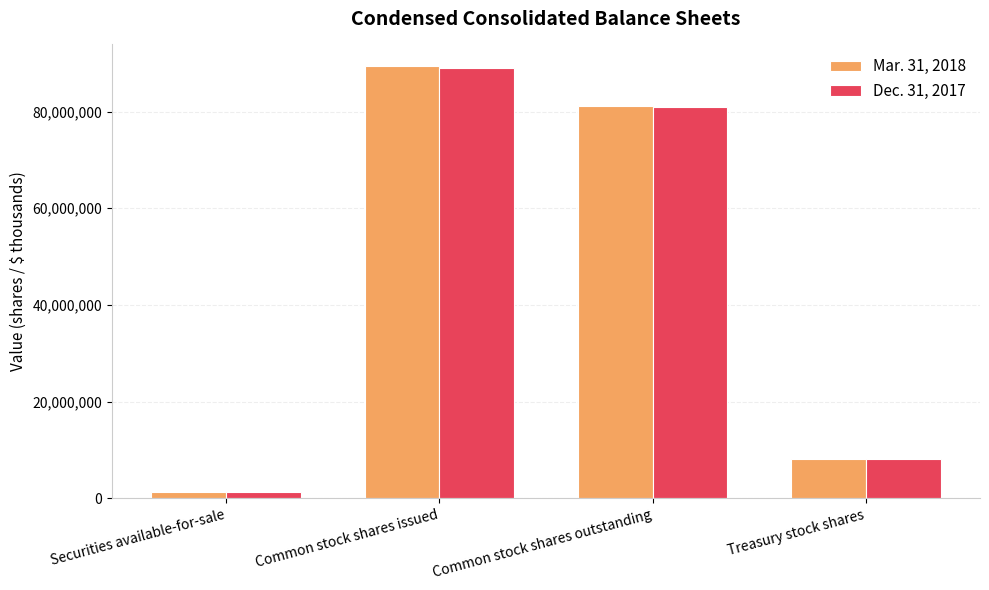

List the labels in order of Dec. 31, 2017 value, smallest first.

Securities available-for-sale, Treasury stock shares, Common stock shares outstanding, Common stock shares issued